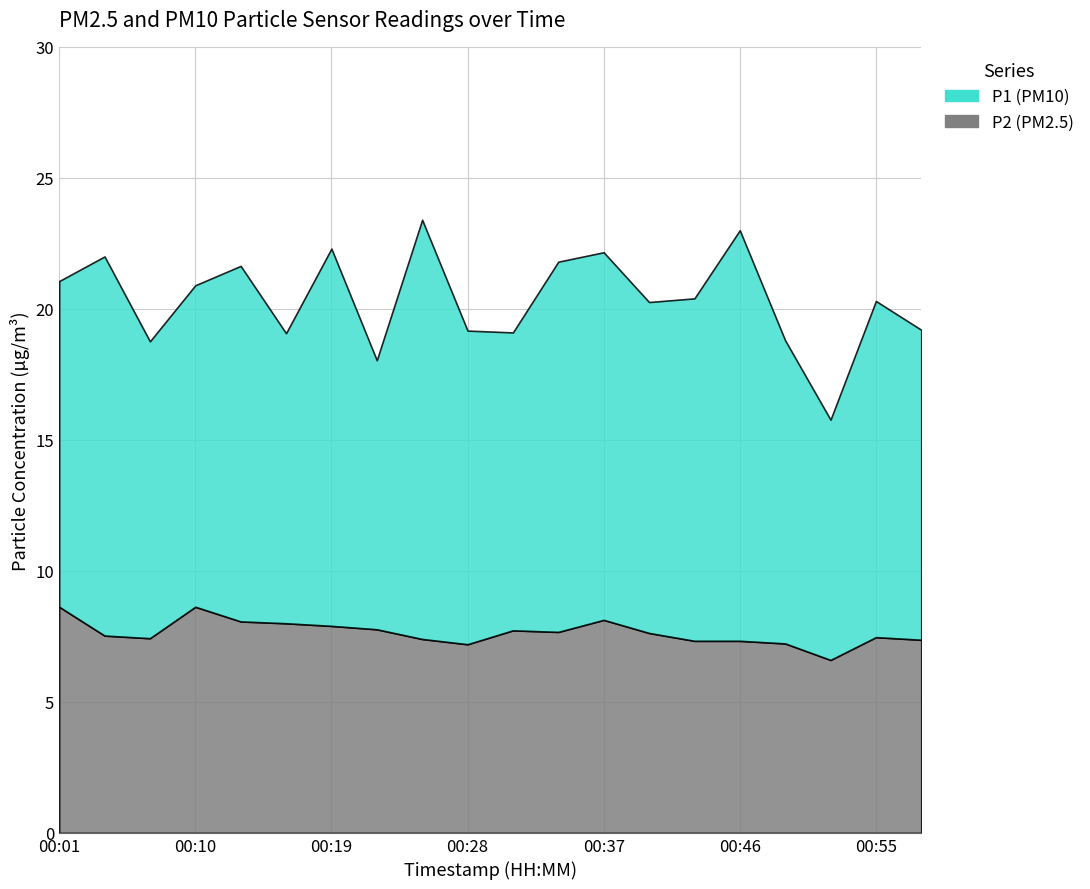

Reading left to right, what are all the values shown in this chart?

P1: 12.4	14.5	11.3	12.3	13.6	11.1	14.4	10.3	16.0	12.0	11.4	14.1	14.0	12.6	13.1	15.7	11.6	9.2	12.8	11.8
P2: 8.6	7.5	7.4	8.6	8.1	8.0	7.9	7.8	7.4	7.2	7.7	7.7	8.1	7.6	7.3	7.3	7.2	6.6	7.5	7.4